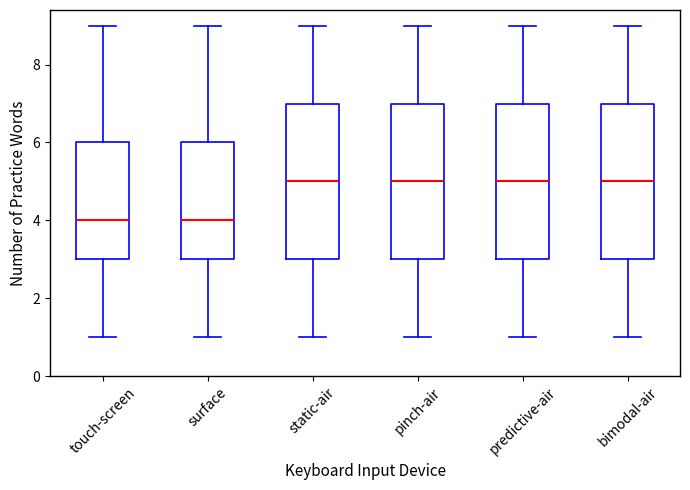

Reading left to right, transcribe this box plot: for each box, give where its median line is, the range the box spans, and where its two whiskers end, as read against the y-axis. The values are not printed on the chart, so give them approximately, as read against the axis.

touch-screen: median 4, box 3 to 6, whiskers 1 to 9
surface: median 4, box 3 to 6, whiskers 1 to 9
static-air: median 5, box 3 to 7, whiskers 1 to 9
pinch-air: median 5, box 3 to 7, whiskers 1 to 9
predictive-air: median 5, box 3 to 7, whiskers 1 to 9
bimodal-air: median 5, box 3 to 7, whiskers 1 to 9